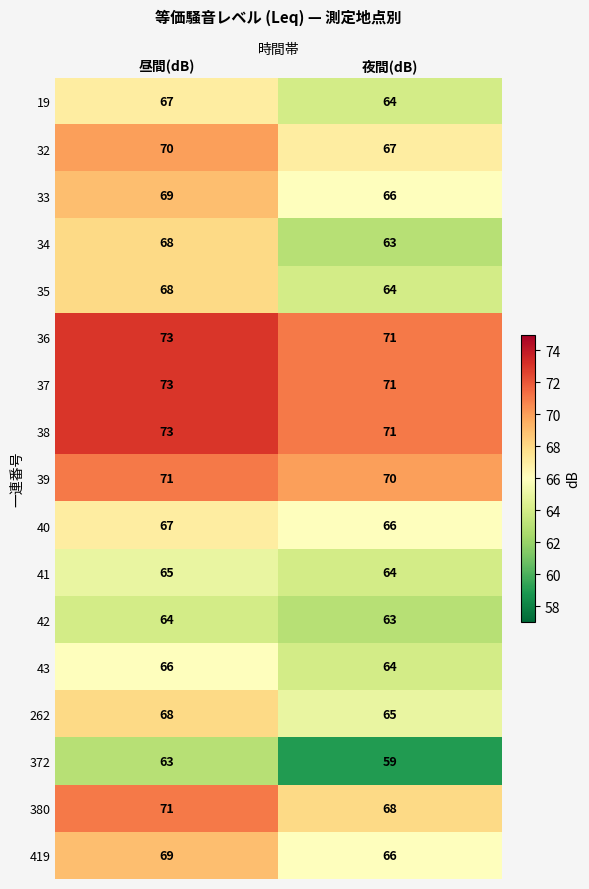

Count the number of categories in the chart.

2